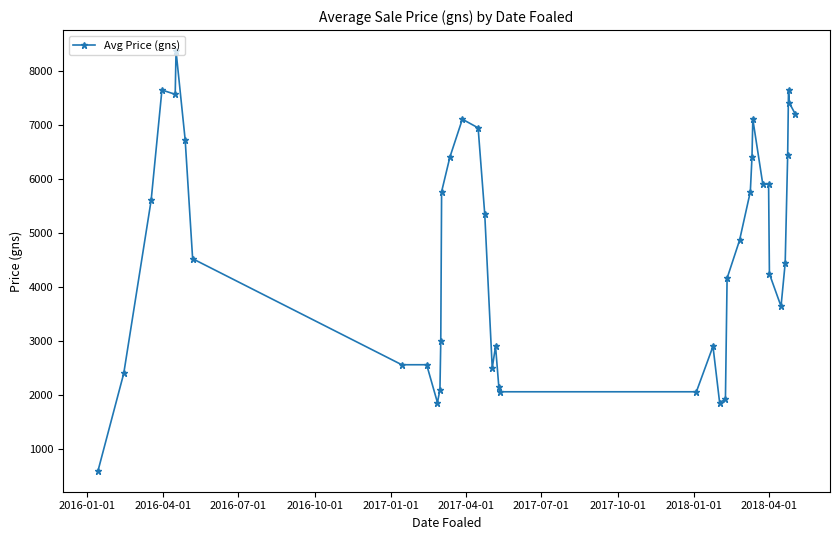

What is the sum of all values?

186440